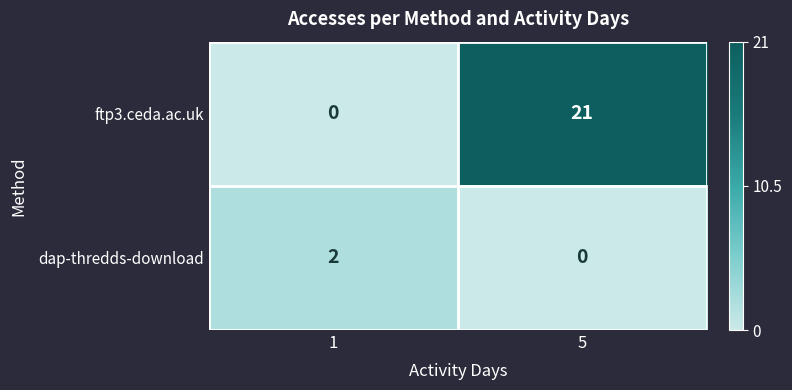

Count the number of data series in this chart.

2